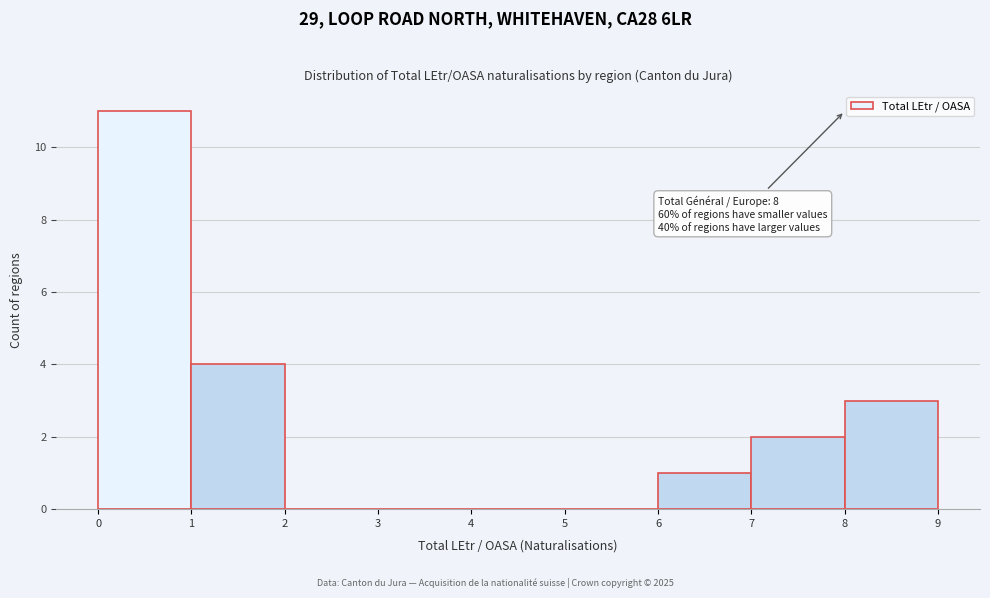

Over which range of the x-axis is the bar tallest?

0 to 1